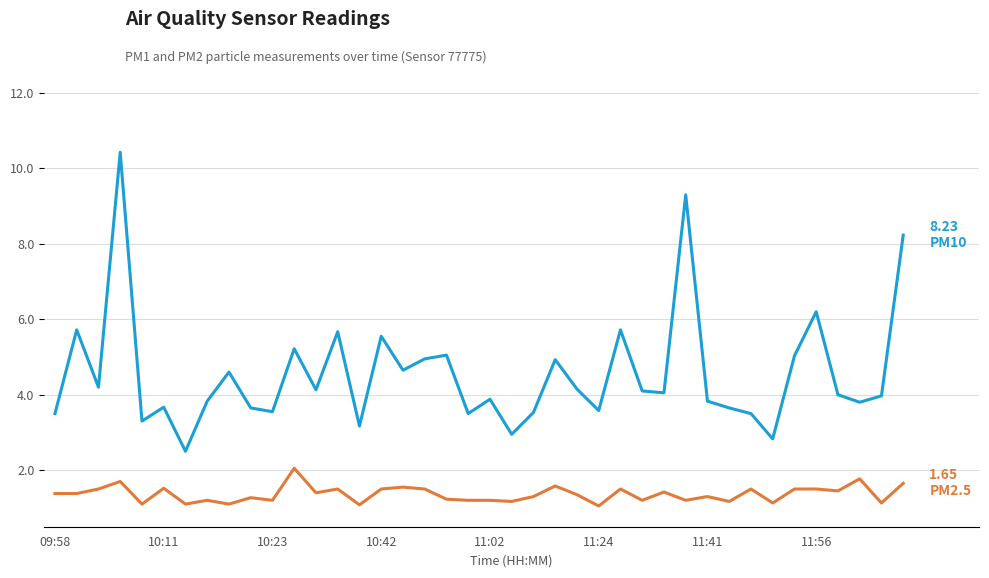

What is the maximum value shown in the chart?

10.4